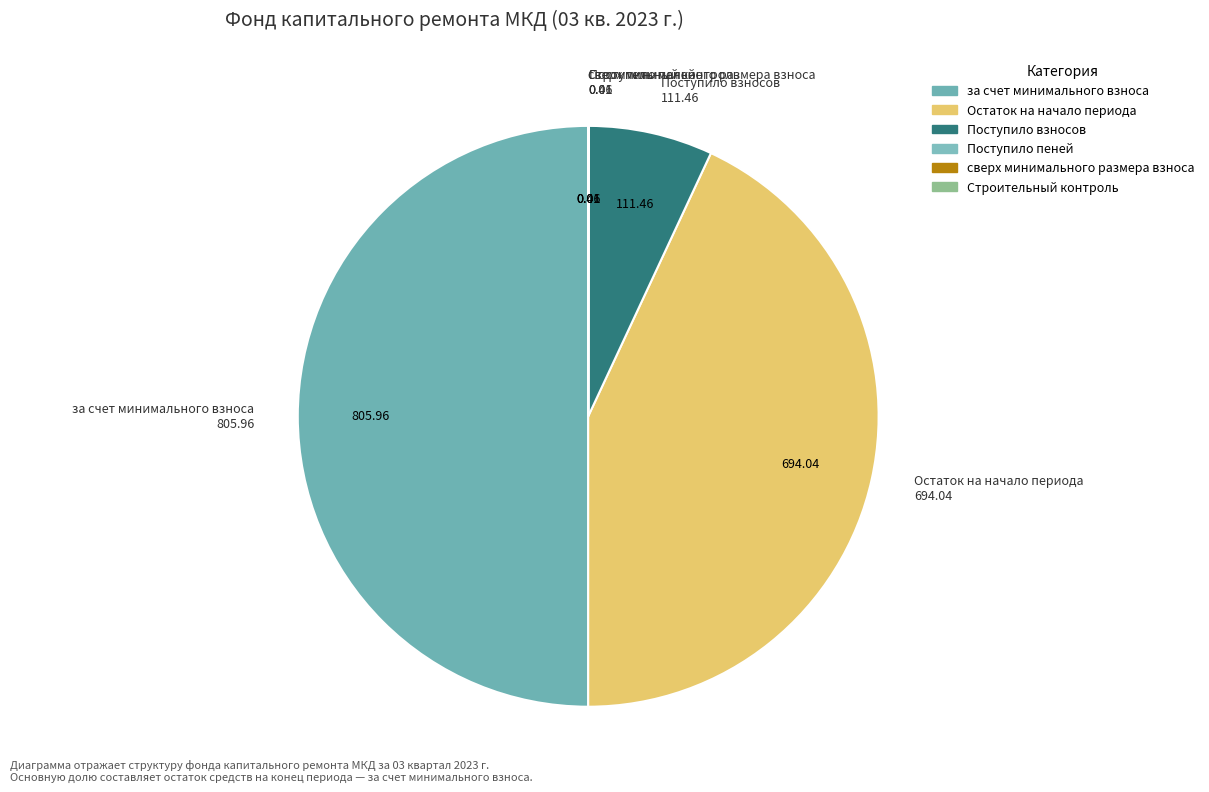

Does Остаток на начало периода represent more than half of the total?

No